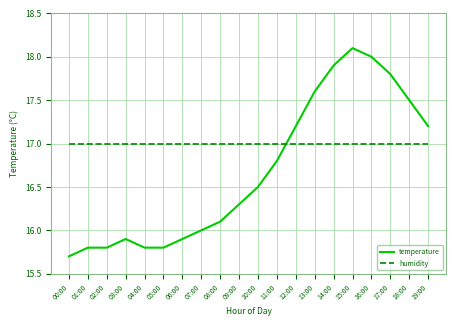

What is the spread (max minus min) of values at 09:00?

0.7